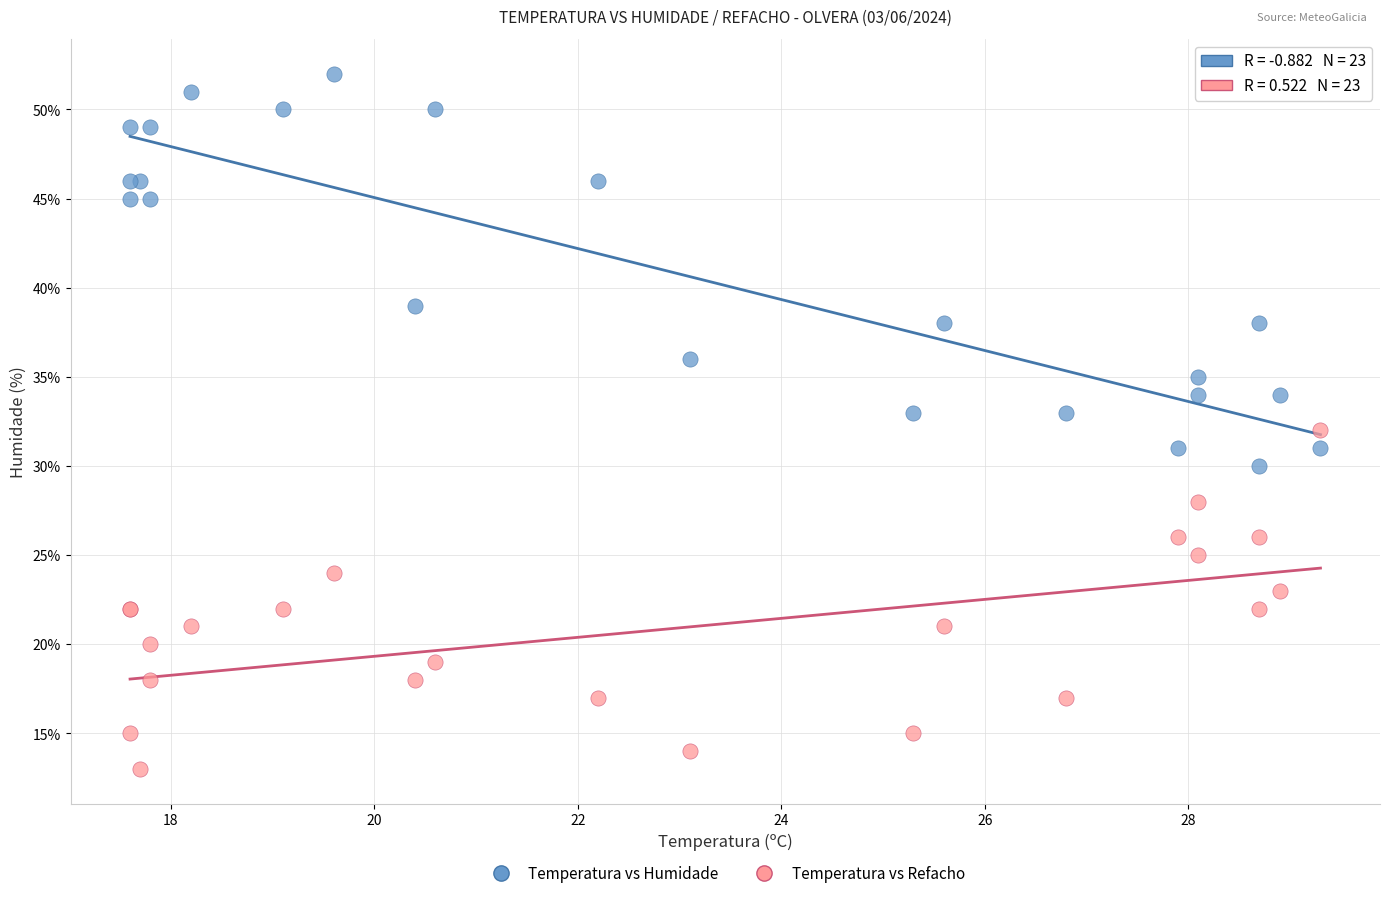

In the Temperatura vs Humidade series, what Y value is closest to 41?

39